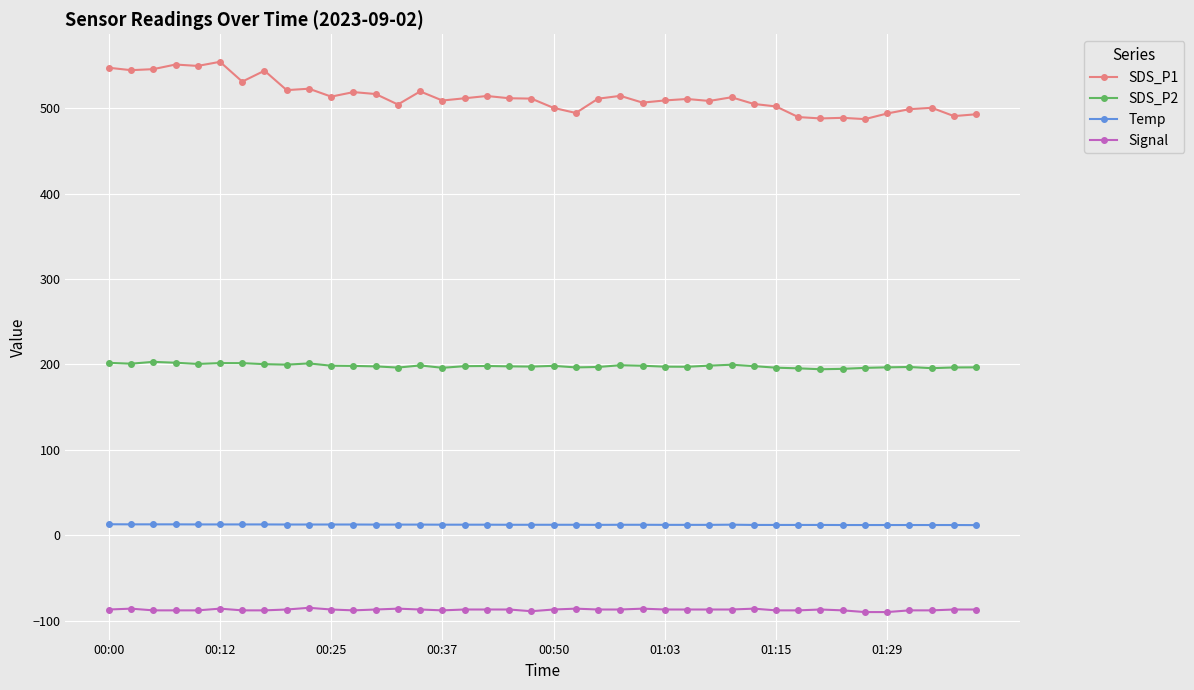

True or false: Temp and Signal cross at least once.

False